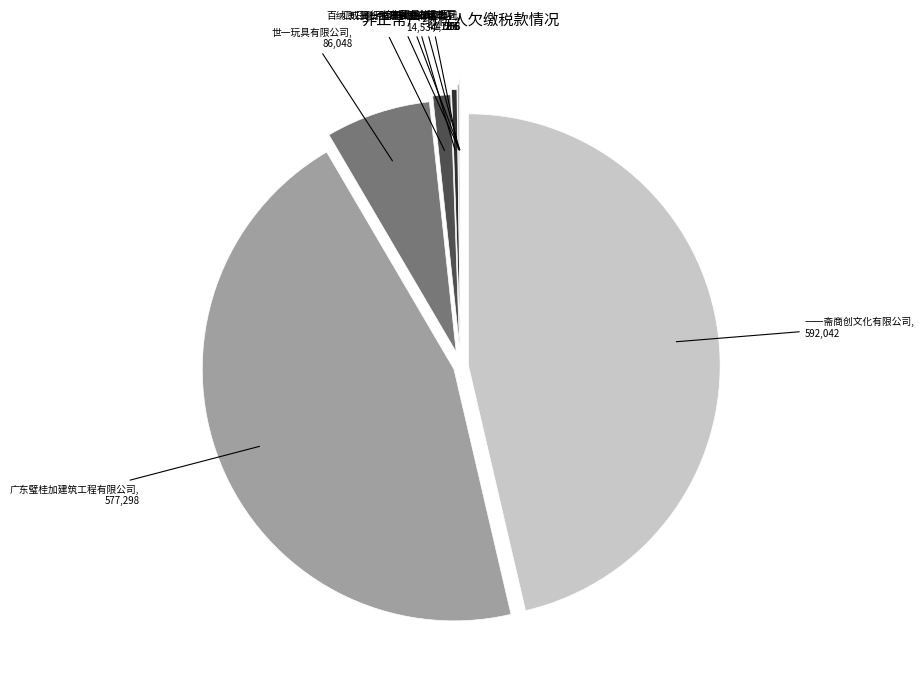

Count the number of slices in the pie.

9